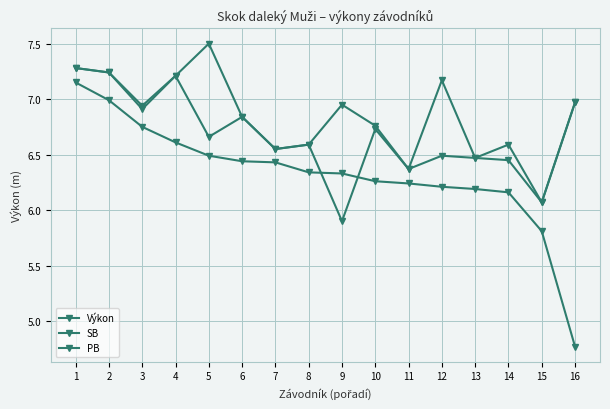

What is the difference between the highest and lowest values at 11?

0.1